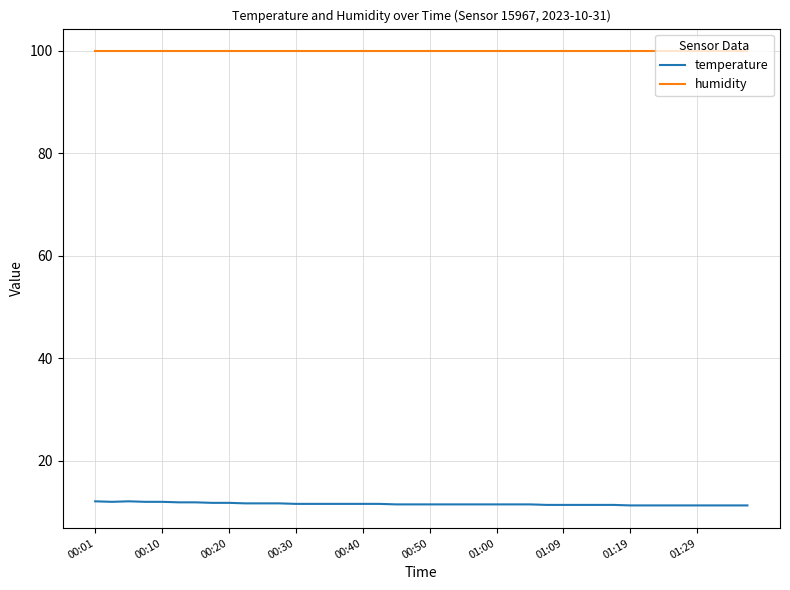

Rank the series by their maximum value, from lowest to highest.

temperature, humidity